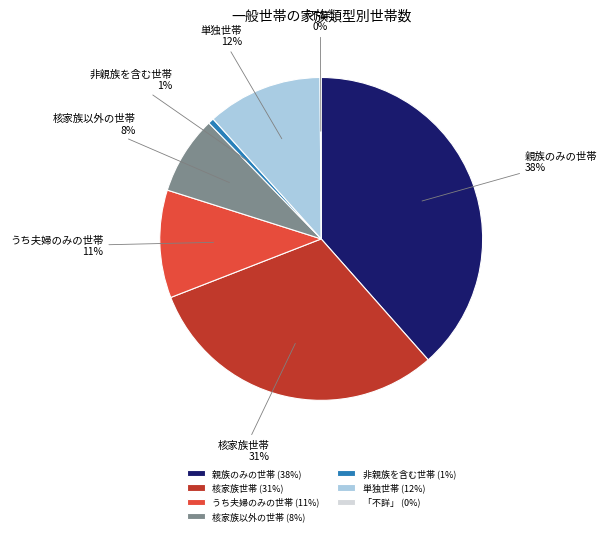

Combined, do 核家族世帯 and 単独世帯 account for over 50%?

No